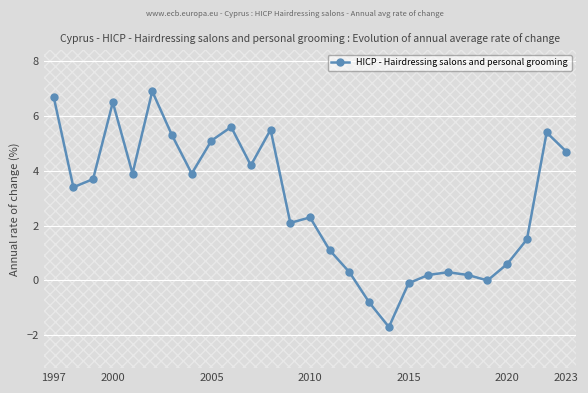

What is the value of the 25th point from the left?

1.5